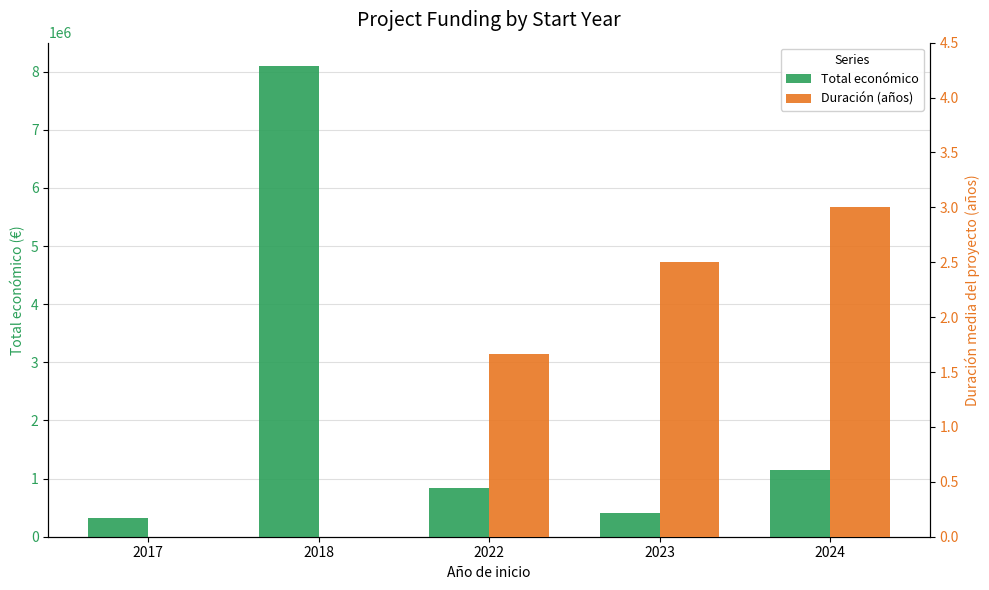

How many data points does each series have?

5